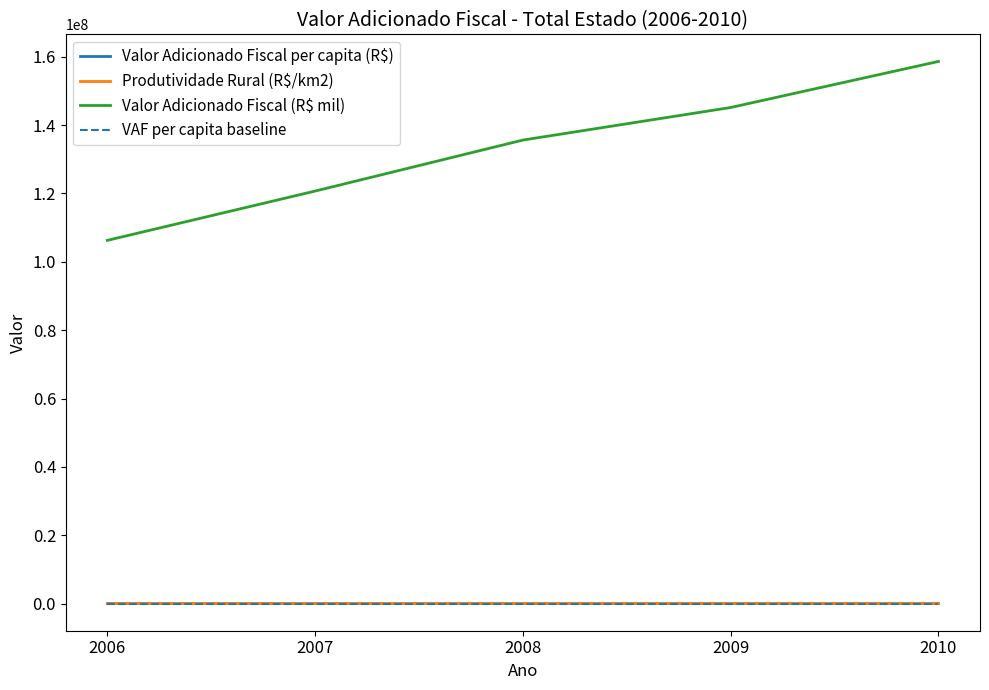

Which series has the largest total across all categories?

Valor Adicionado Fiscal (R$ mil)